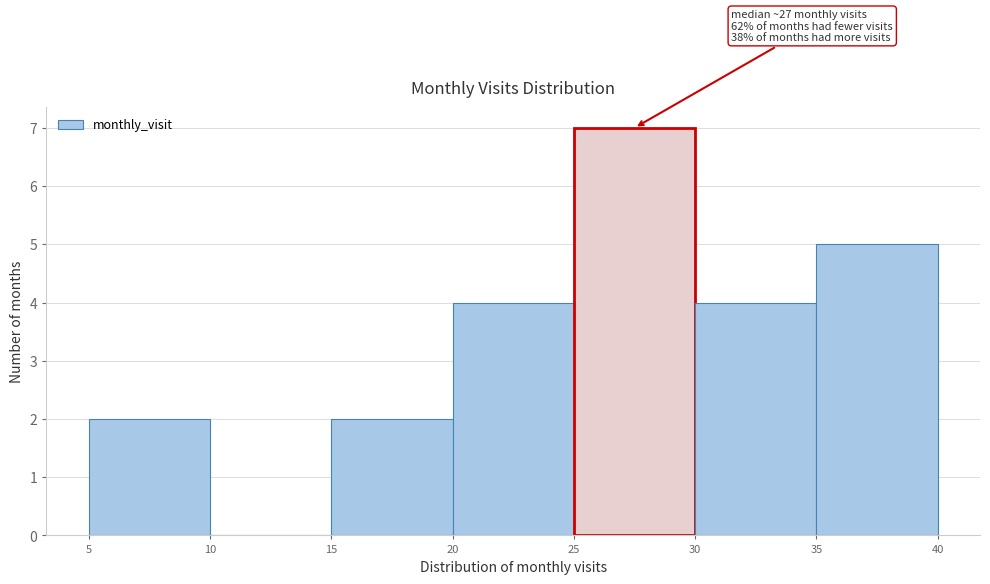

Which range on the x-axis has the tallest bar?

25 to 30